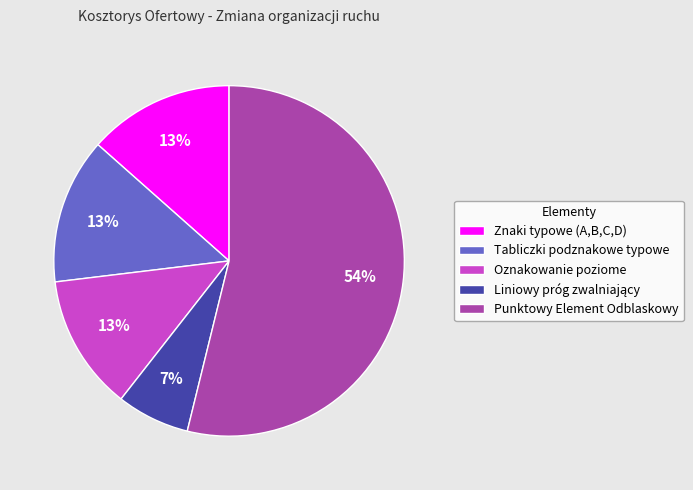

Combined, do Znaki typowe (A,B,C,D) and Punktowy Element Odblaskowy account for over 50%?

Yes